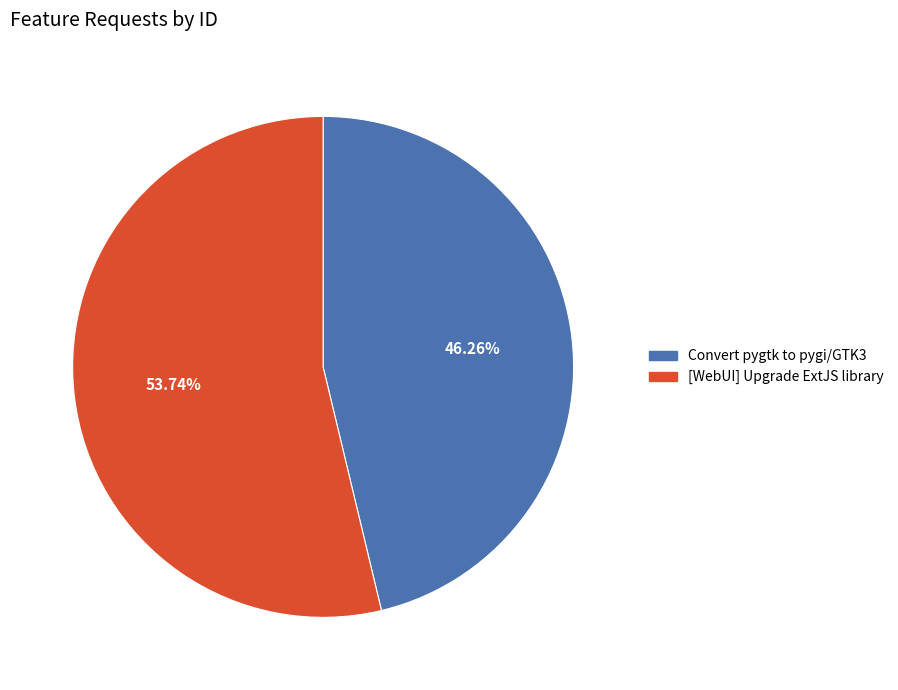

Approximately how many times larger is the value at [WebUI] Upgrade ExtJS library compared to Convert pygtk to pygi/GTK3?

1.2